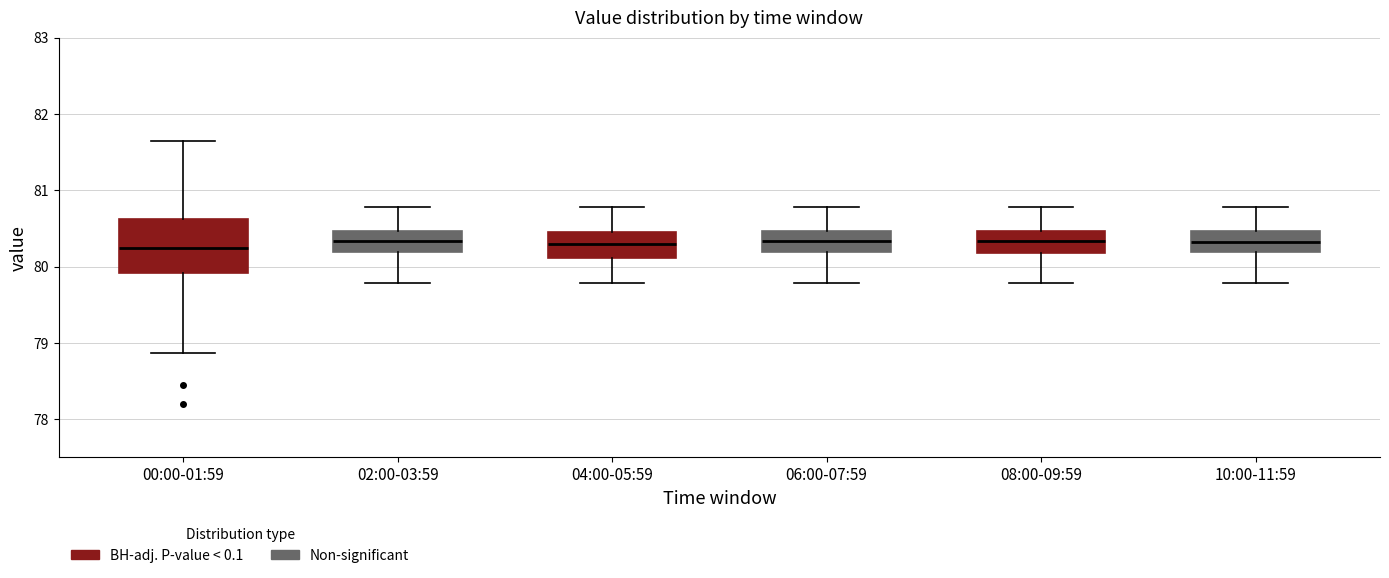

Comparing the boxes themselves (not the whiskers), which one is the tallest?

00:00-01:59